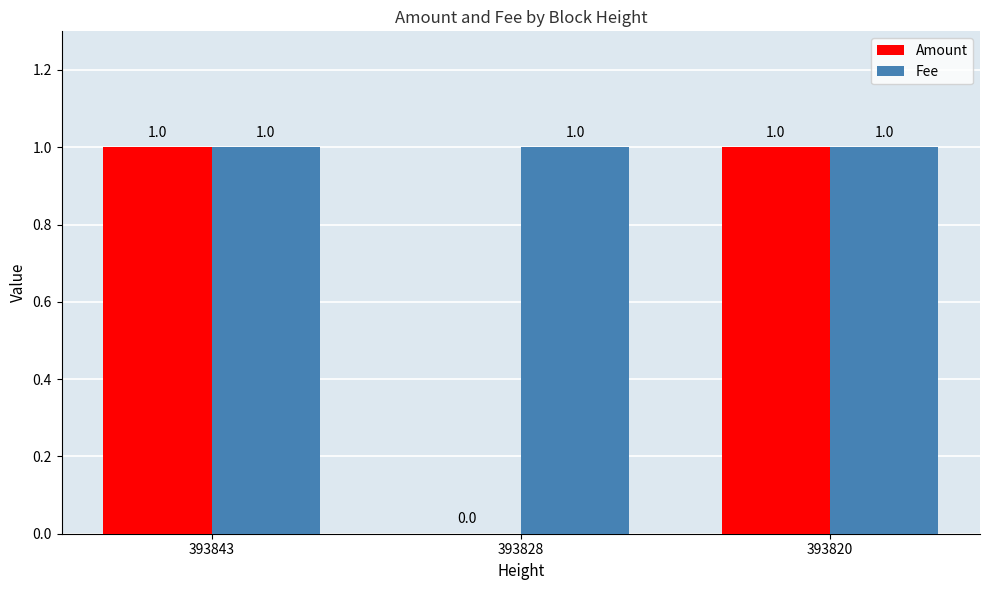

Which series has the largest total across all categories?

Fee